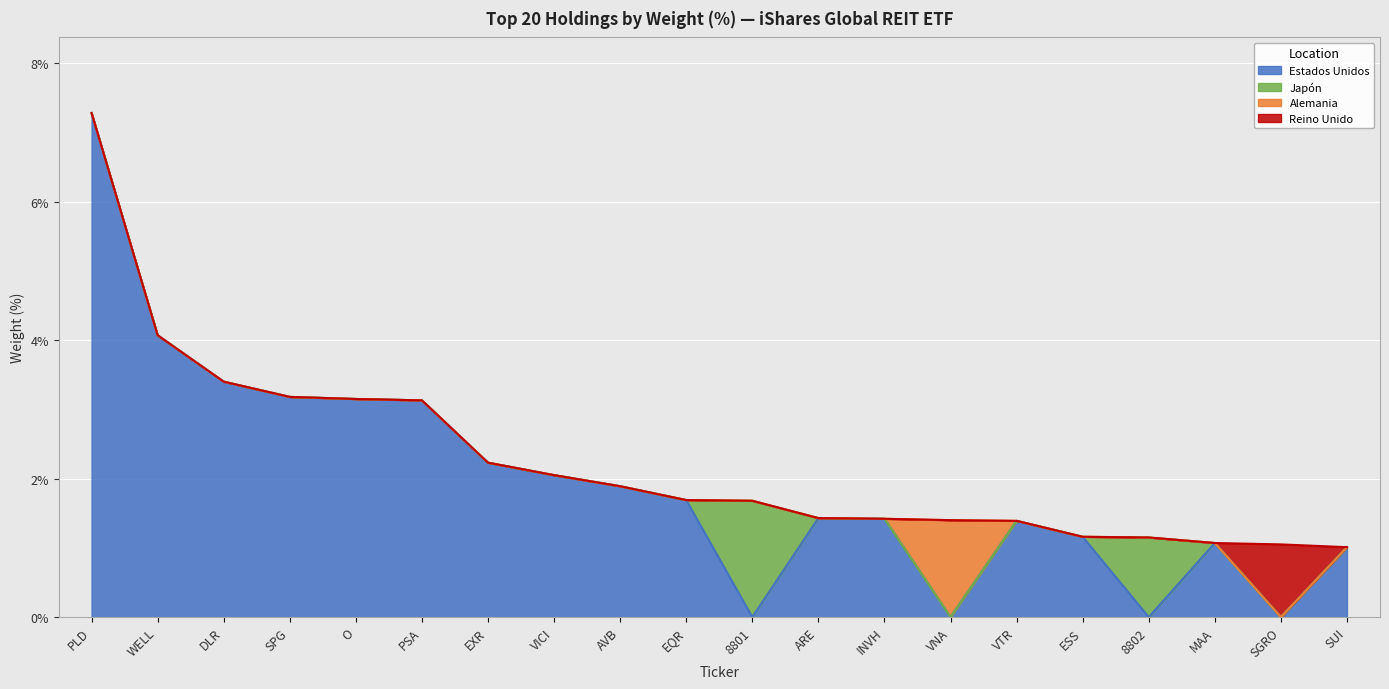

What is the maximum value shown in the chart?

7.3